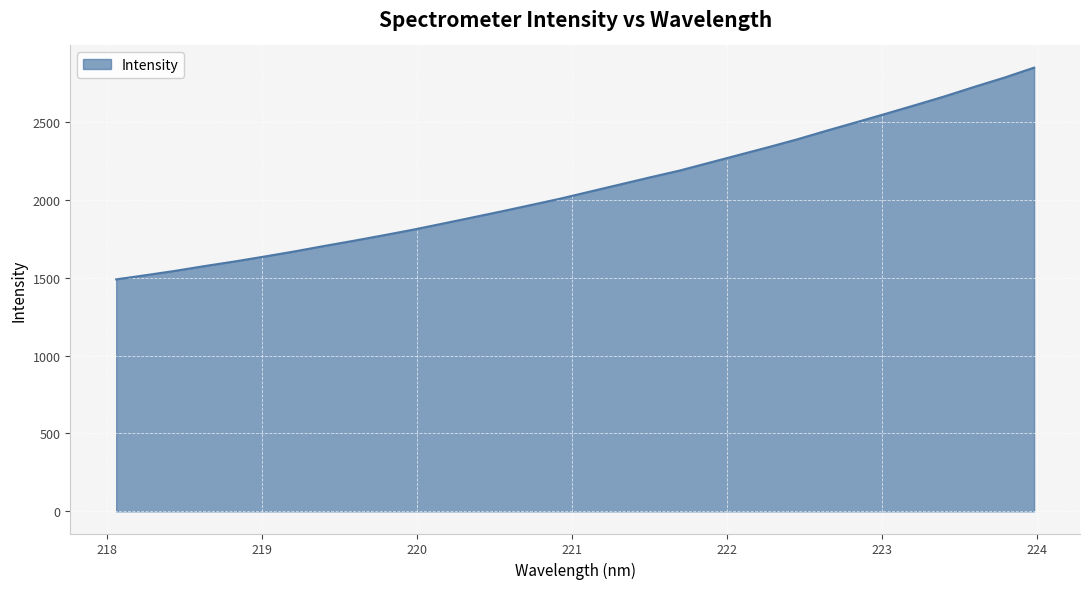

What is the greatest value displayed?

2848.3